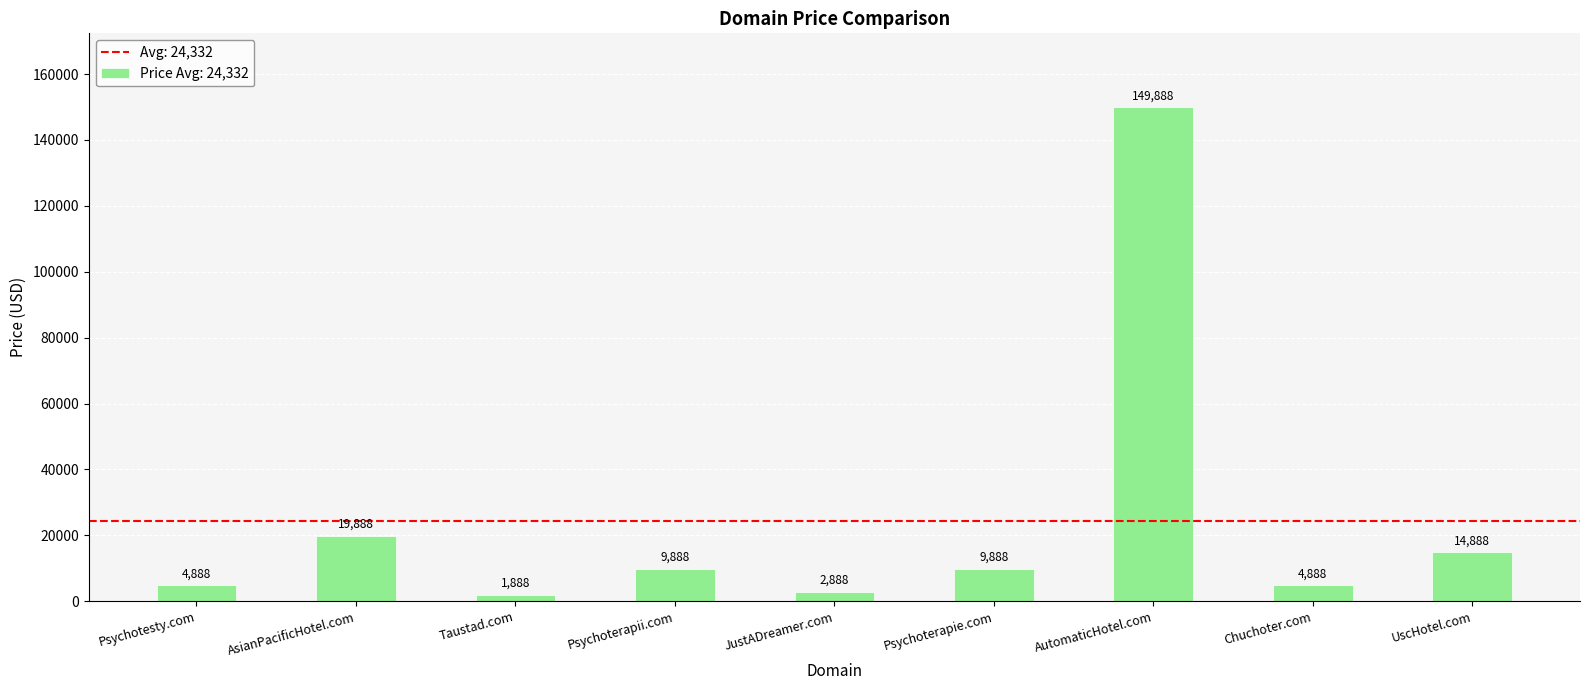

What is the change in value from AsianPacificHotel.com to UscHotel.com?

-5000